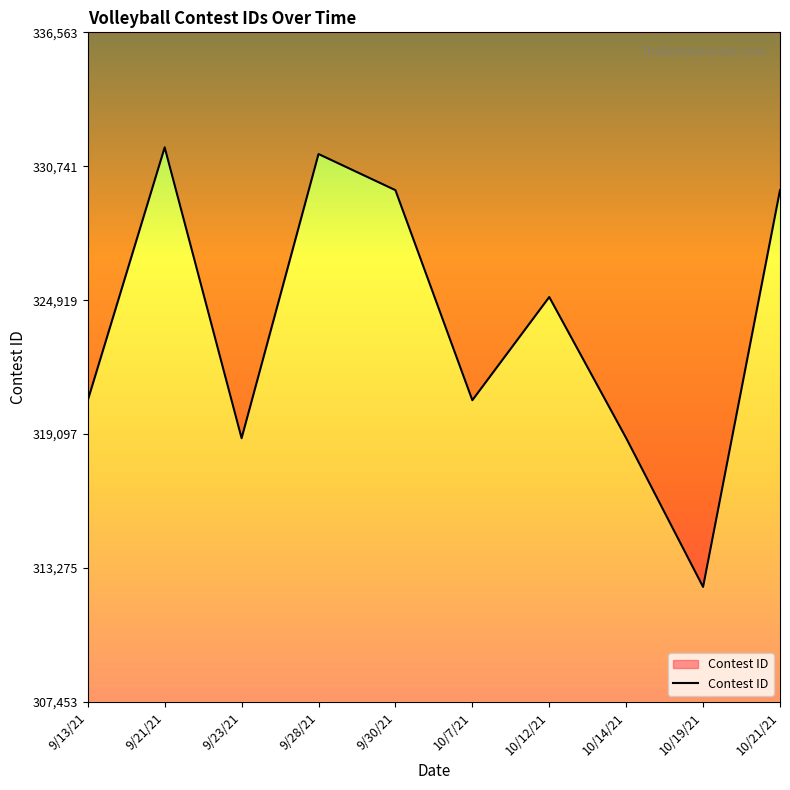

True or false: the data has more than 2 interior local peaks.

True